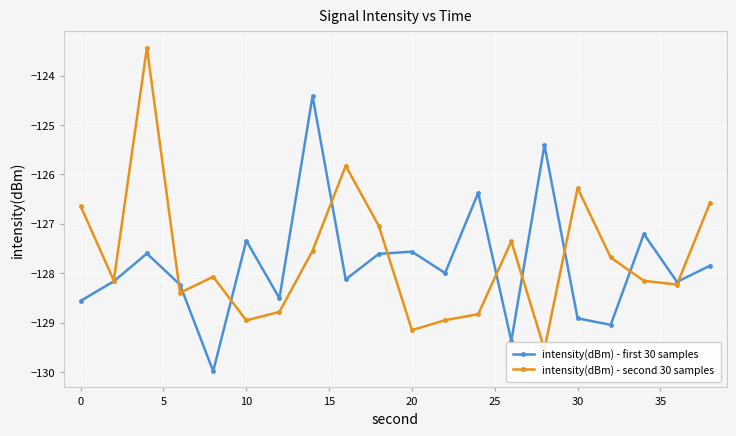

What are all the series names shown in the legend?

intensity(dBm) - first 30 samples, intensity(dBm) - second 30 samples